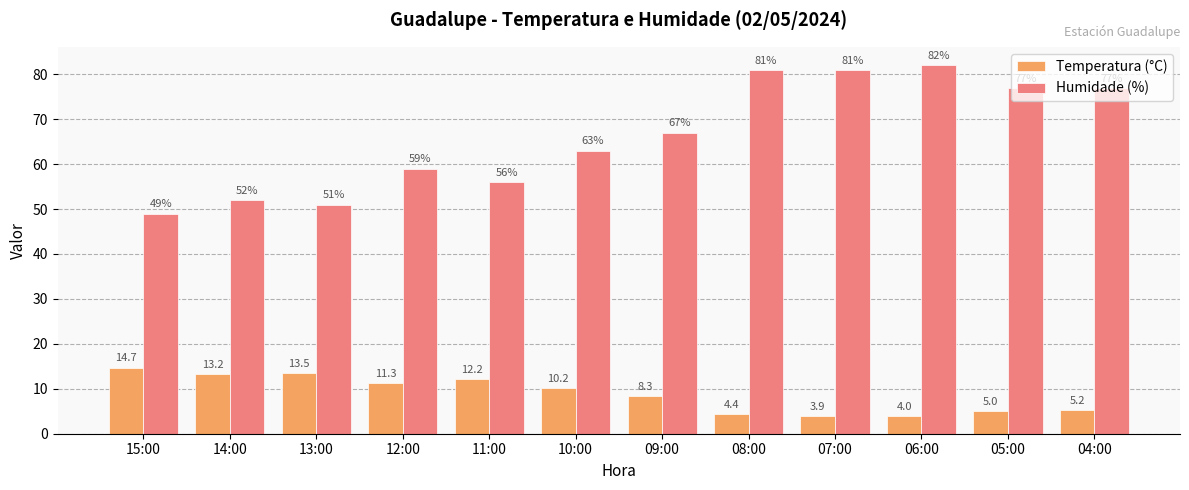

The Temperatura (°C) series shows 2.9 at 12:00. True or false?

False